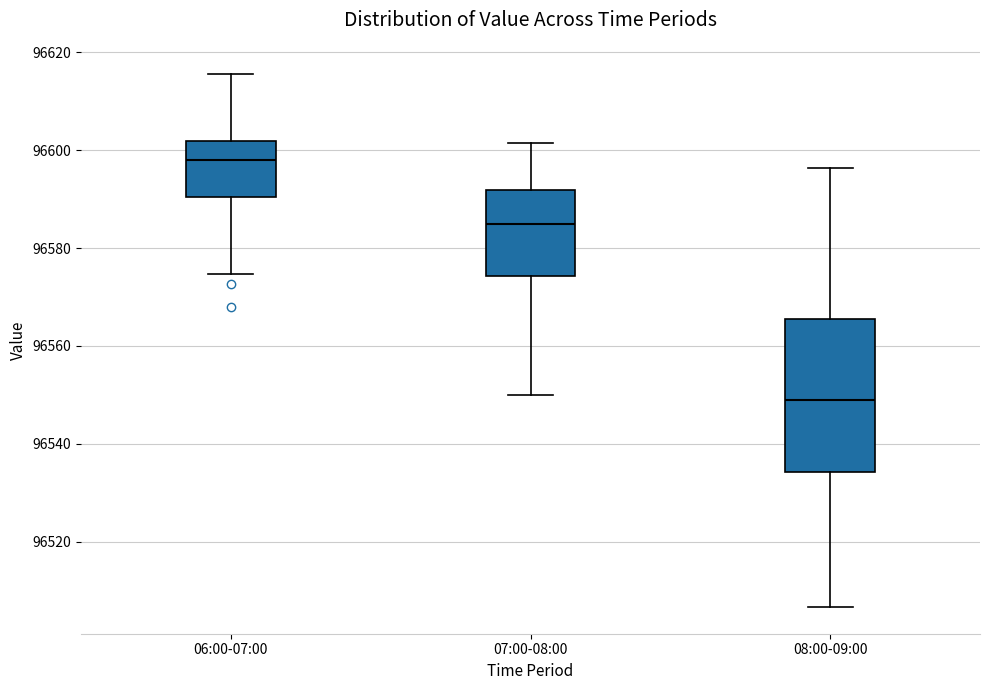

Comparing the boxes themselves (not the whiskers), which one is the tallest?

08:00-09:00